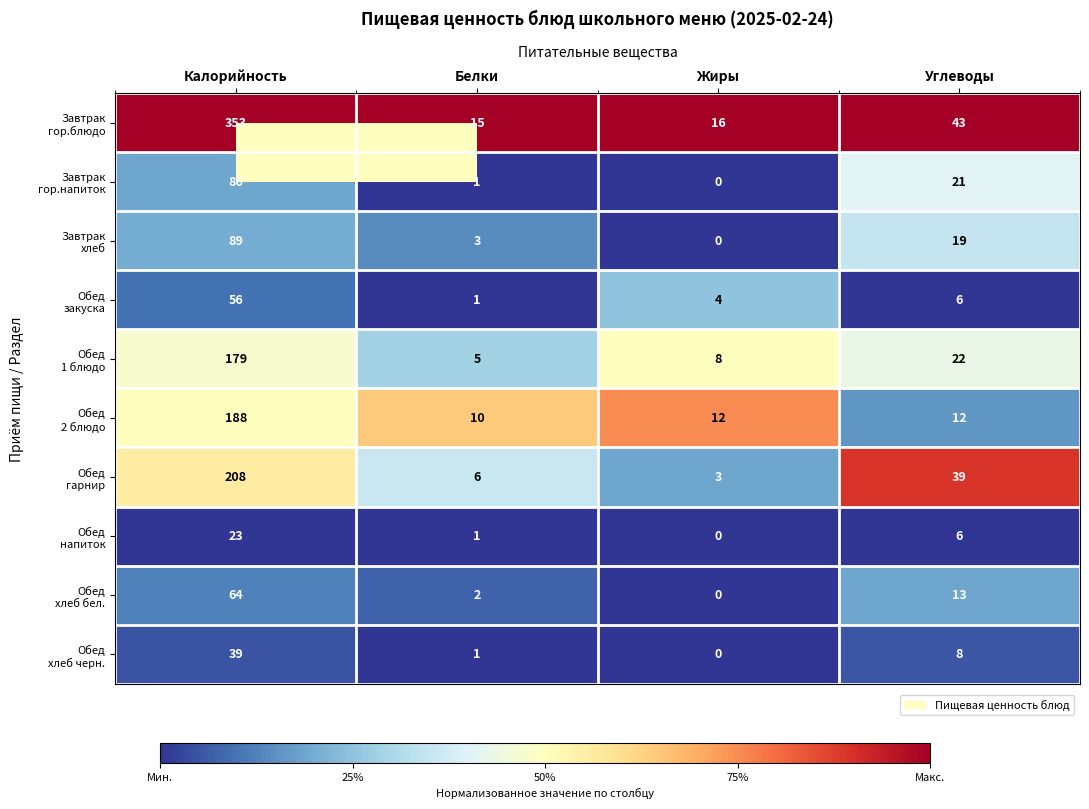

What is the spread (max minus min) of values at Белки?

14